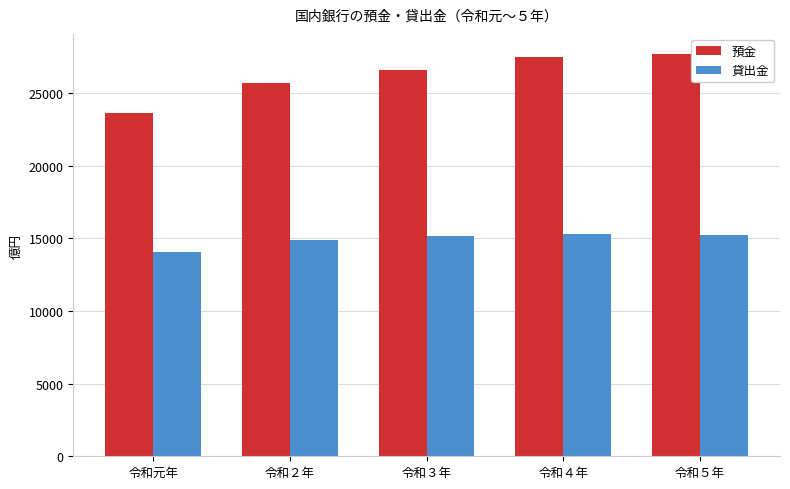

At how many categories does at least one series exceed 18841?

5